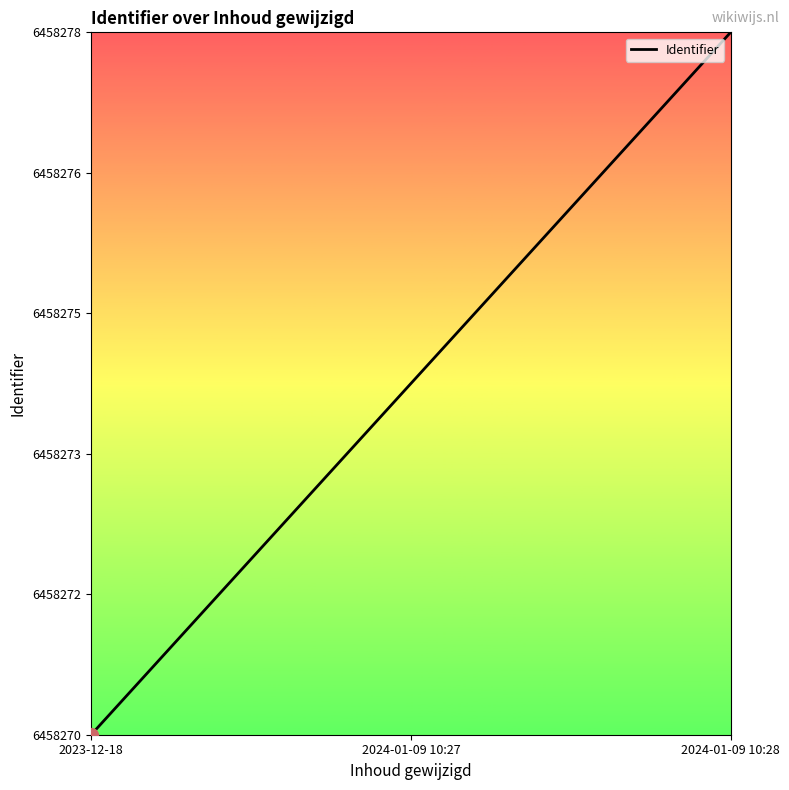

What is the ratio of the value at 2024-01-09 10:28 to the value at 2024-01-09 10:27?

1.0